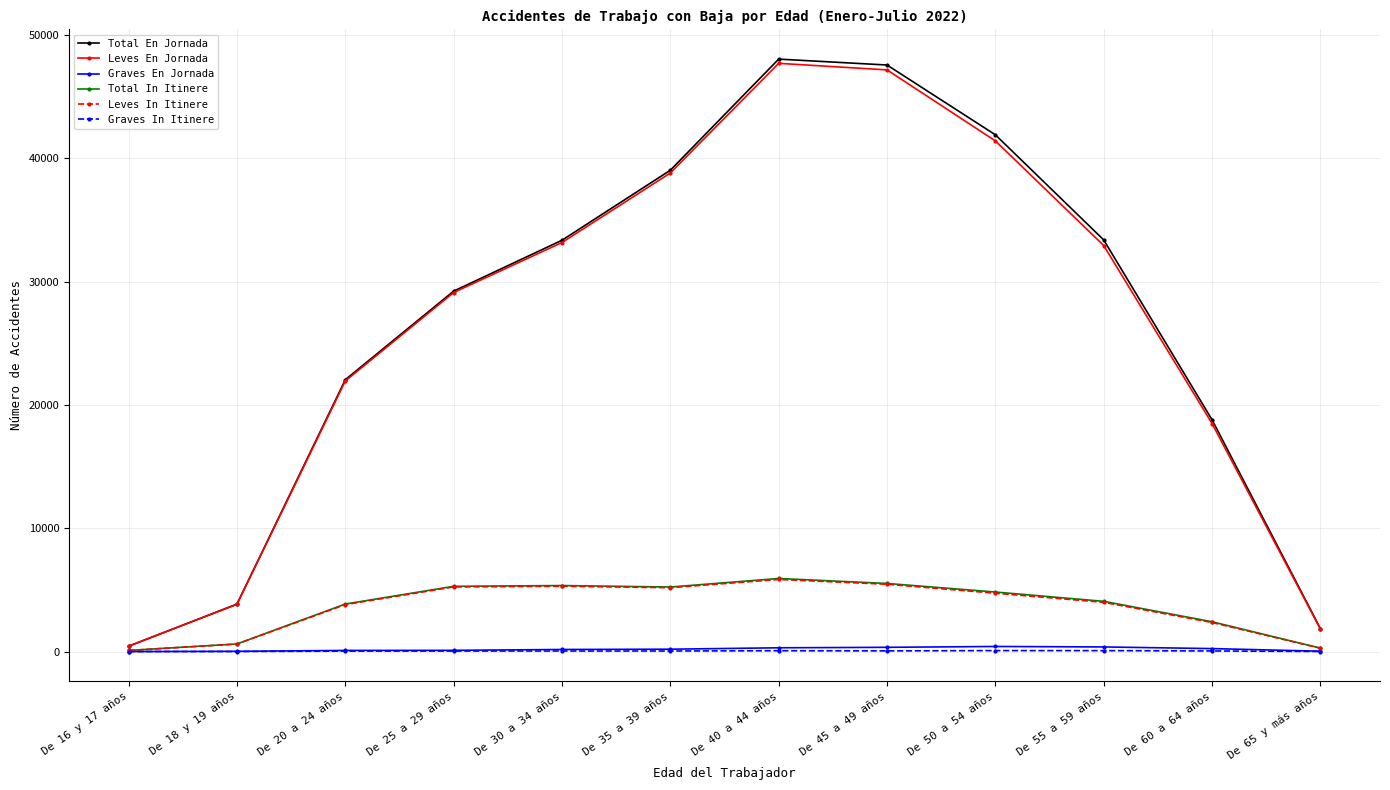

Is it true that Leves En Jornada equals 12901 at De 30 a 34 años?

False